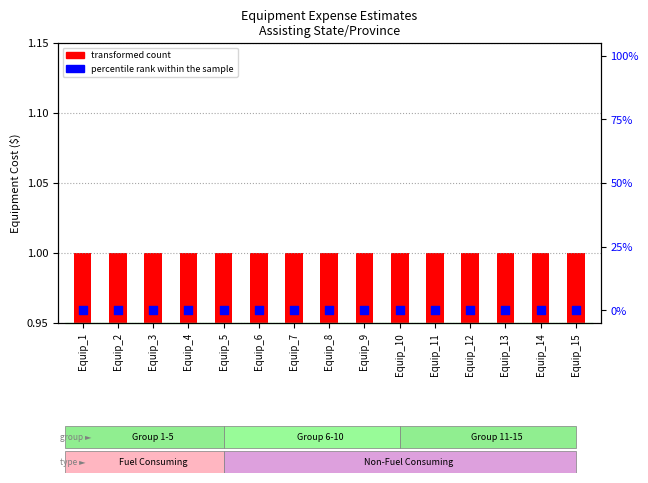

What are all the series names shown in the legend?

transformed count, percentile rank within the sample